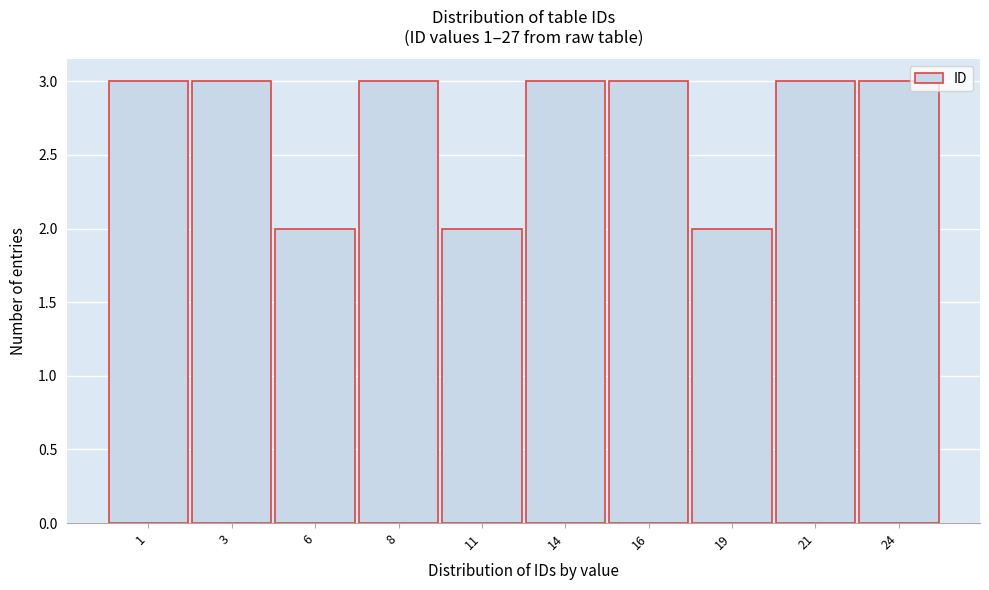

Reading left to right, extract all data points from this chart.

3	3	2	3	2	3	3	2	3	3